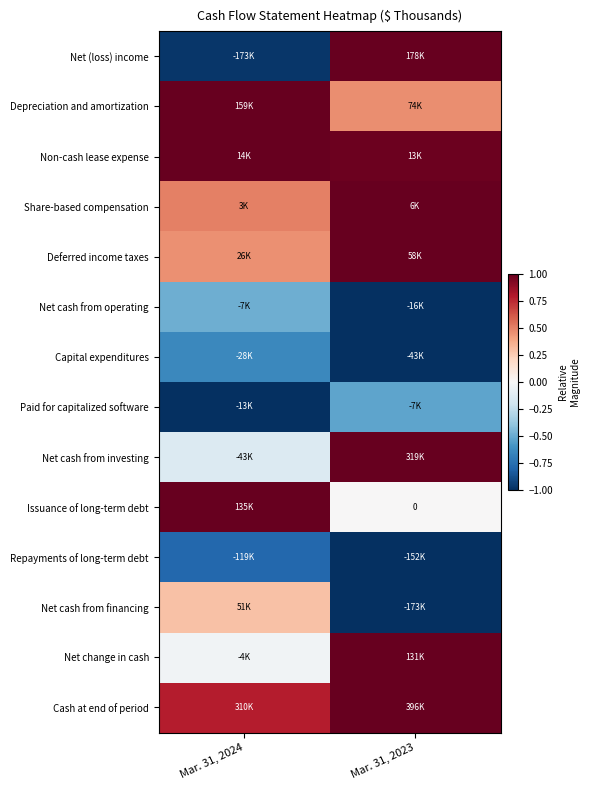

Which category has the lowest value across all series?

Mar. 31, 2023